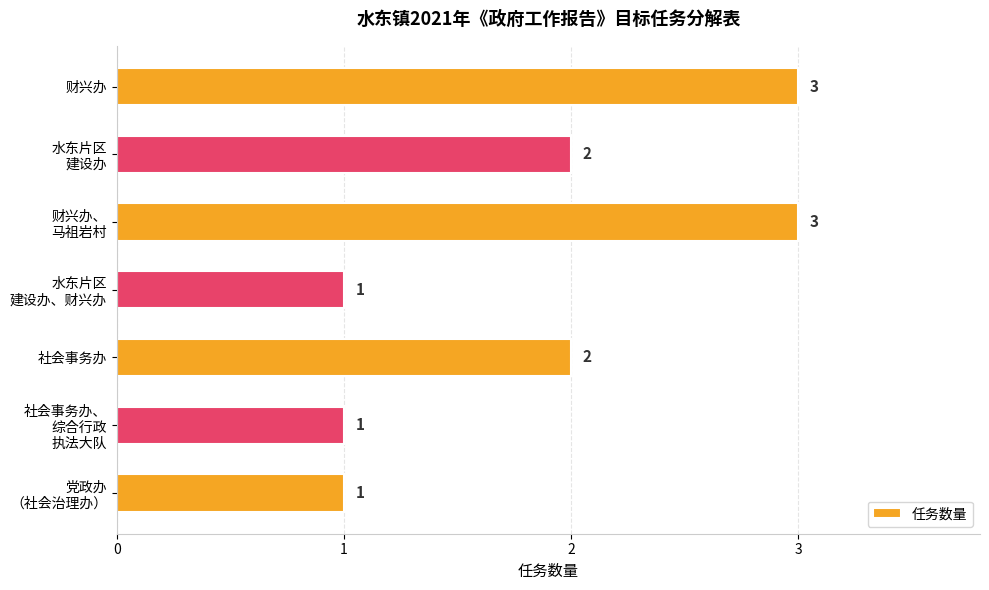

How many values are below 2?

3